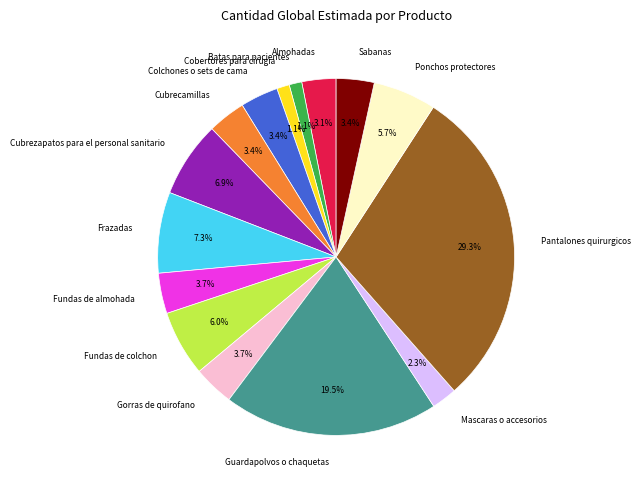

Does any single category account for the majority?

No